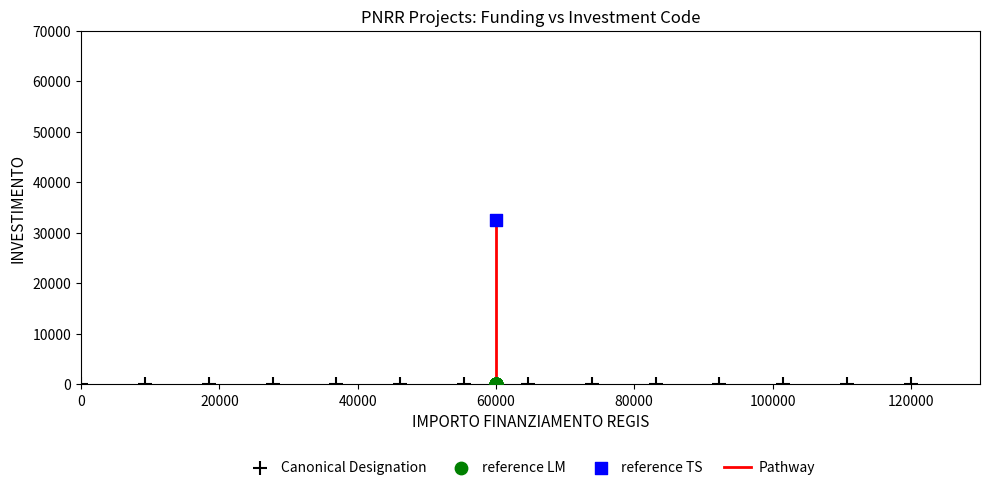

Which series contains the highest Y value?

reference TS